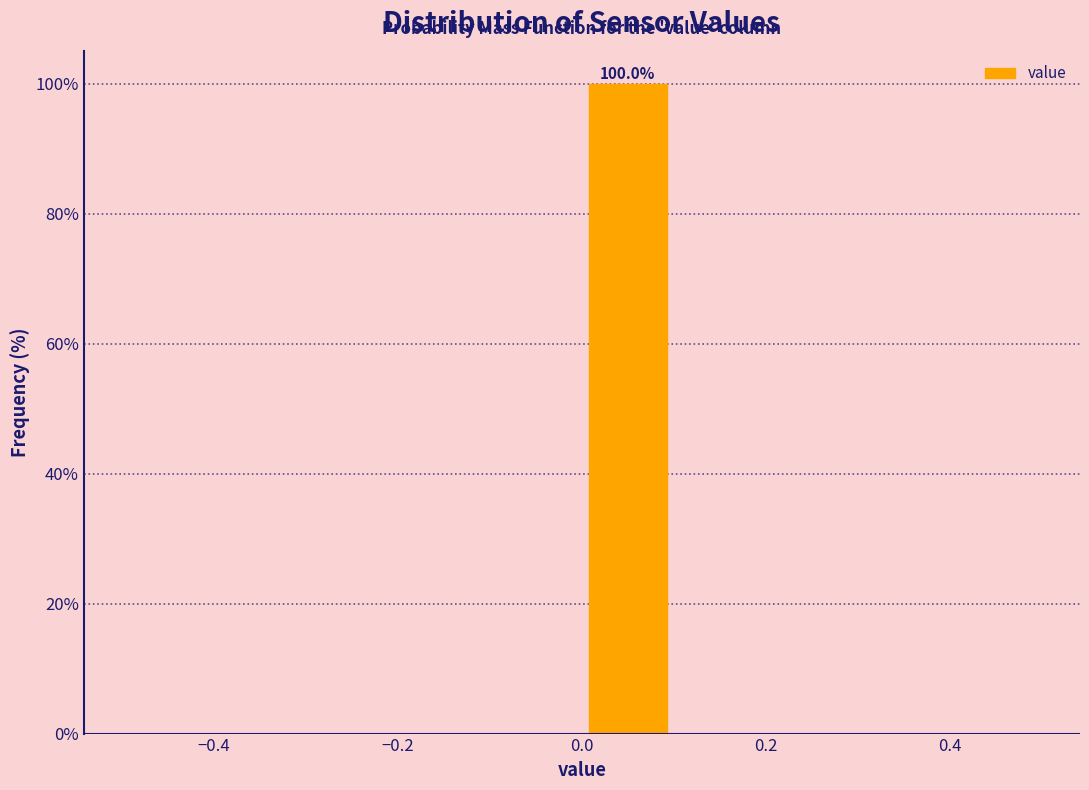

Which range on the x-axis has the tallest bar?

0.0 to 0.1